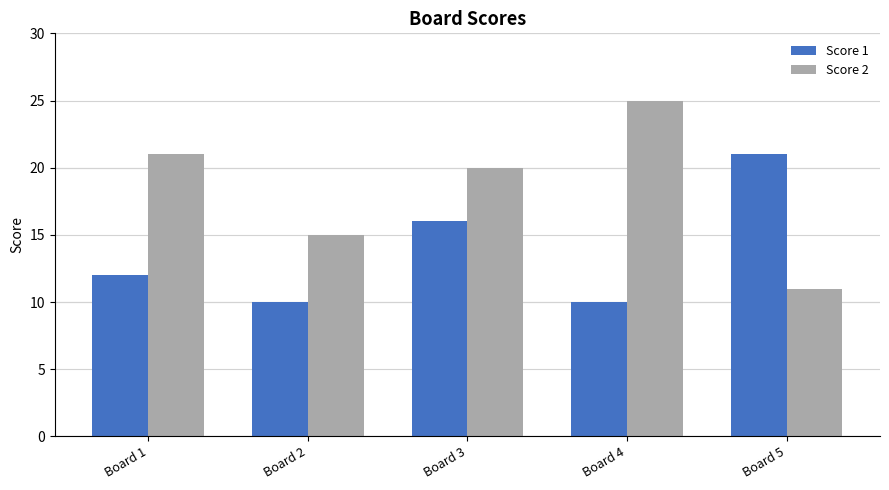

Reading right to left, list all the values displayed in this chart.

Score 1: 21	10	16	10	12
Score 2: 11	25	20	15	21